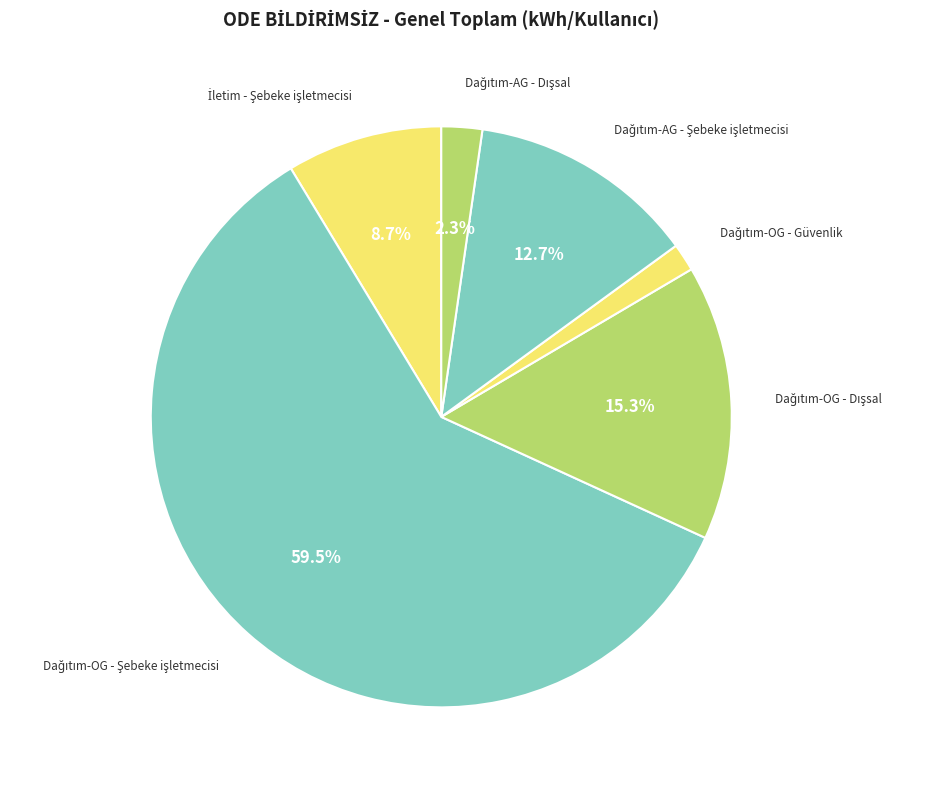

What is the majority slice?

Dağıtım-OG - Şebeke işletmecisi